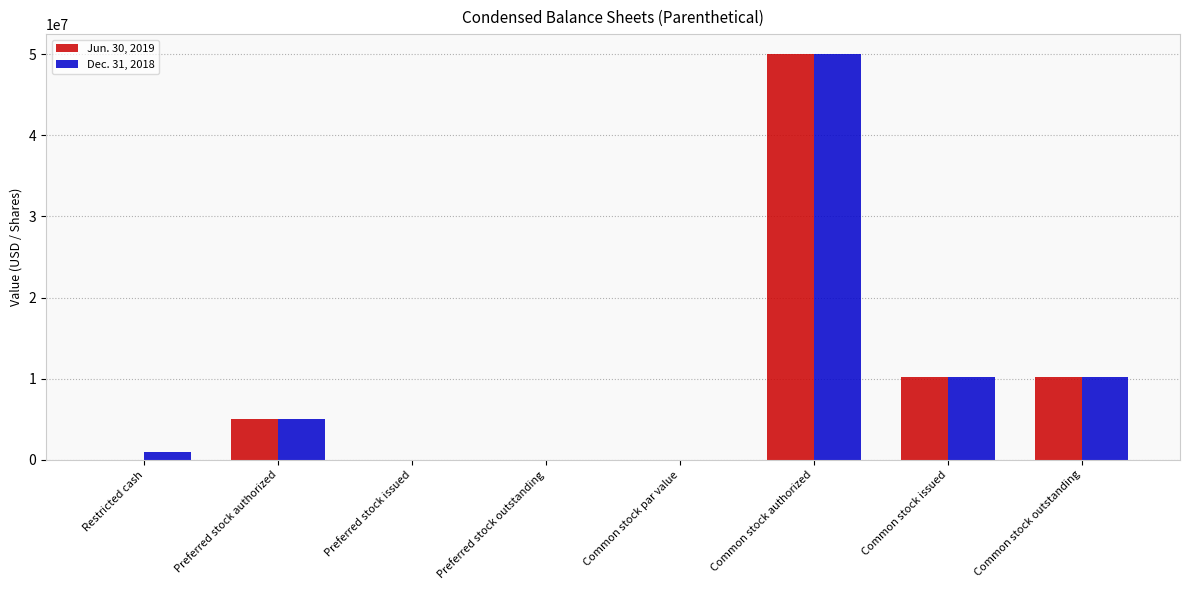

At which category is the sum across all series the highest?

Common stock authorized